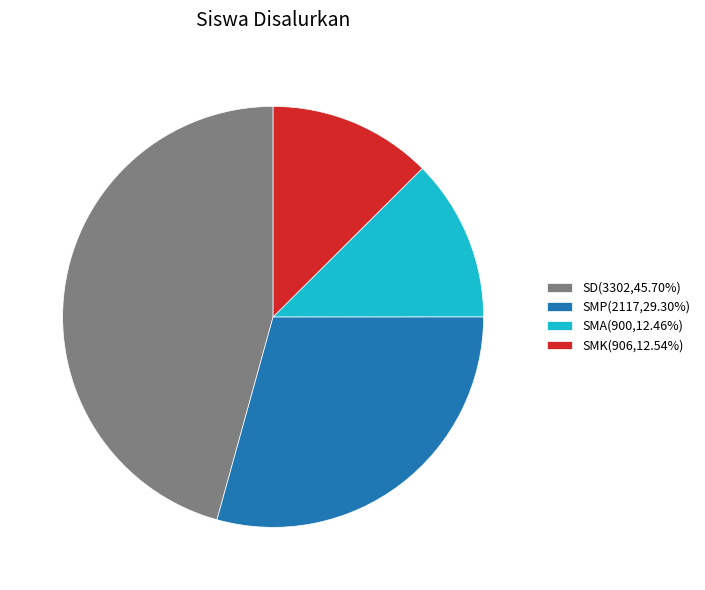

Approximately how many times larger is the value at SD(3302,45.70%) compared to SMP(2117,29.30%)?

1.6